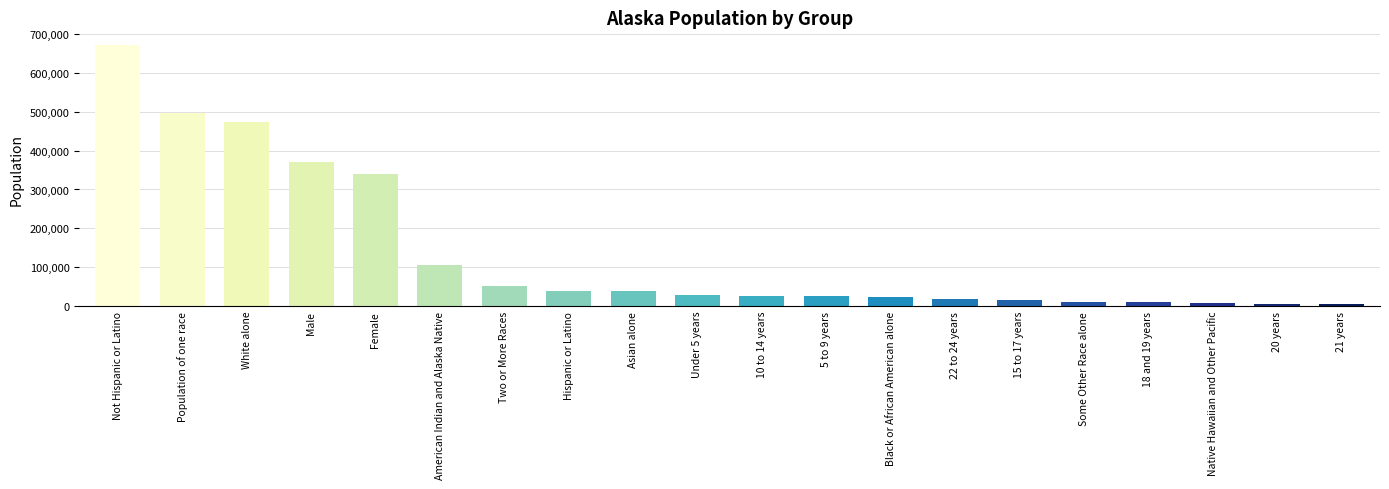

What is the maximum value shown in the chart?

670982